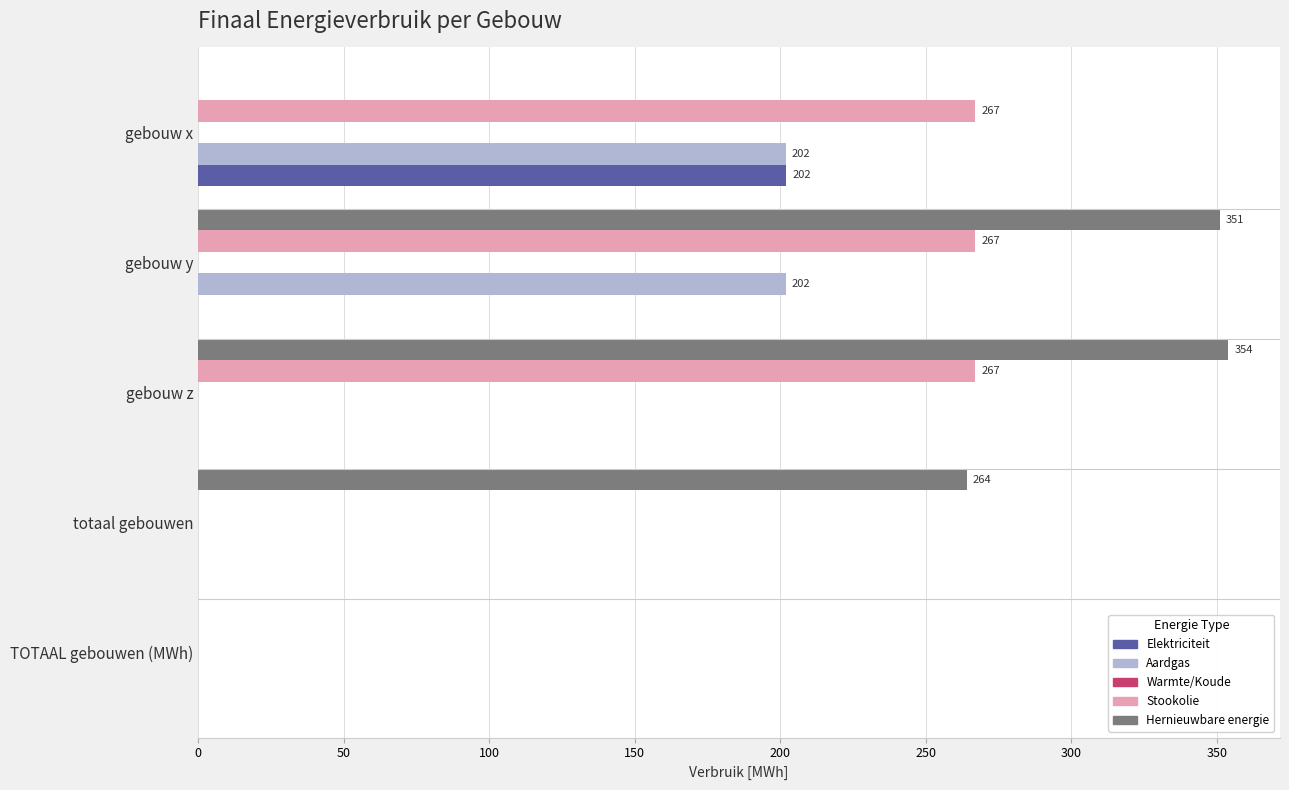

Which series has the largest range (max minus min)?

Hernieuwbare energie